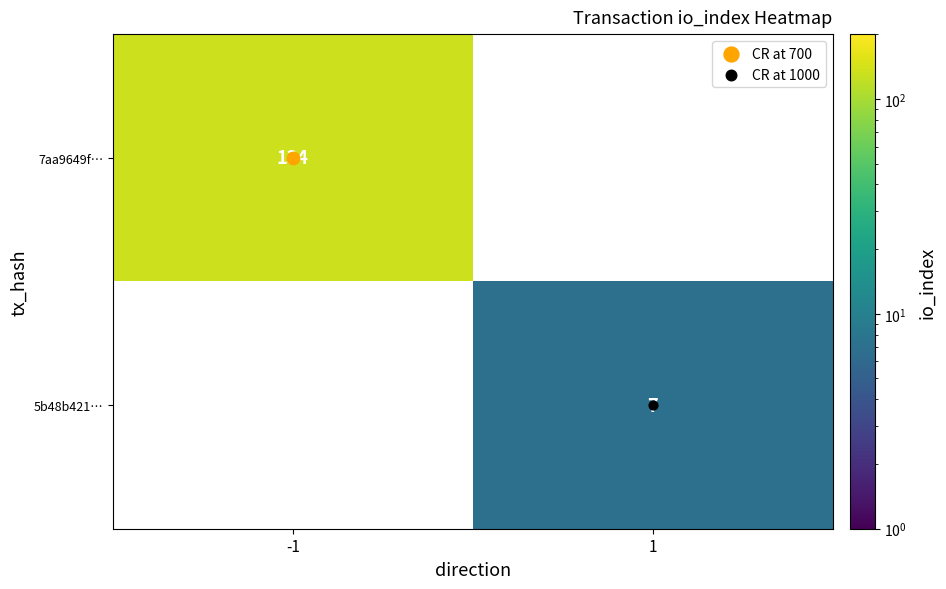

At how many categories does at least one series exceed 39?

1